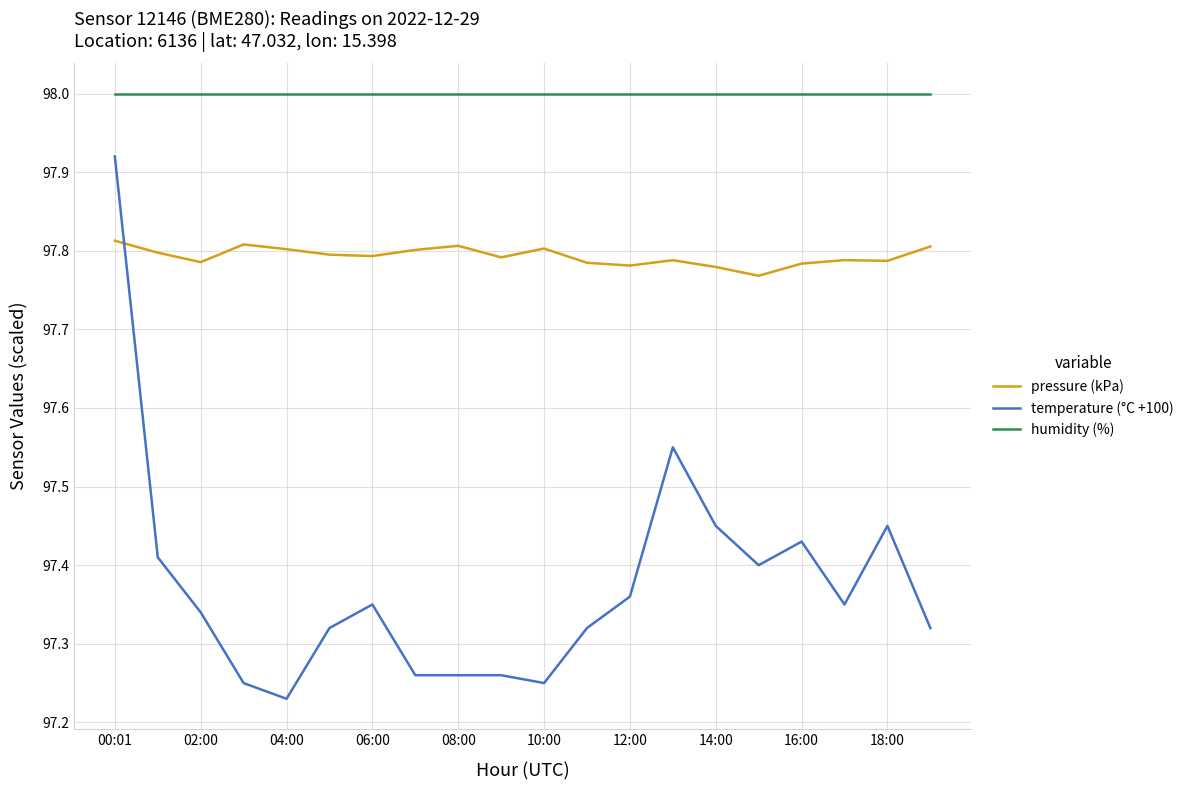

True or false: temperature (°C +100) and humidity (%) cross at least once.

False